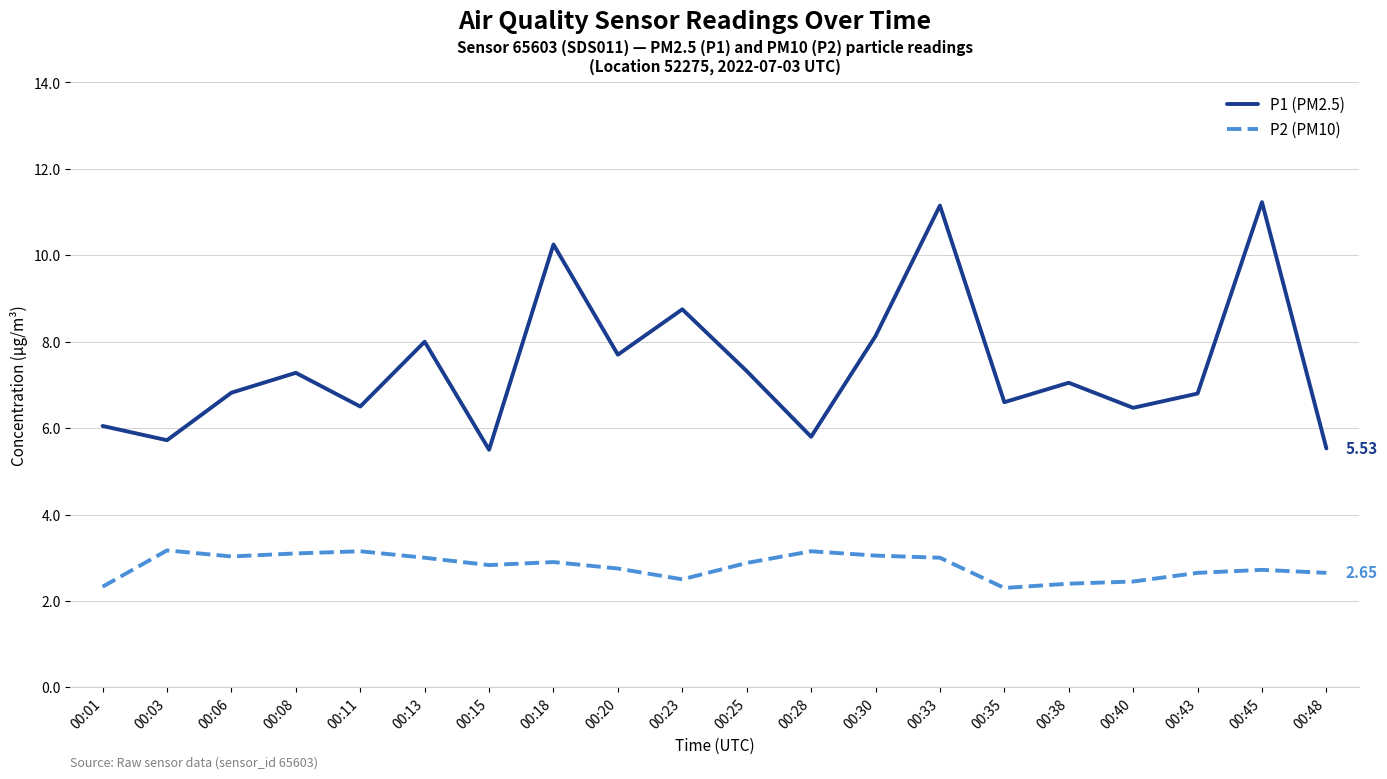

Is it true that P1 (PM2.5) equals 7.7 at 00:20?

True